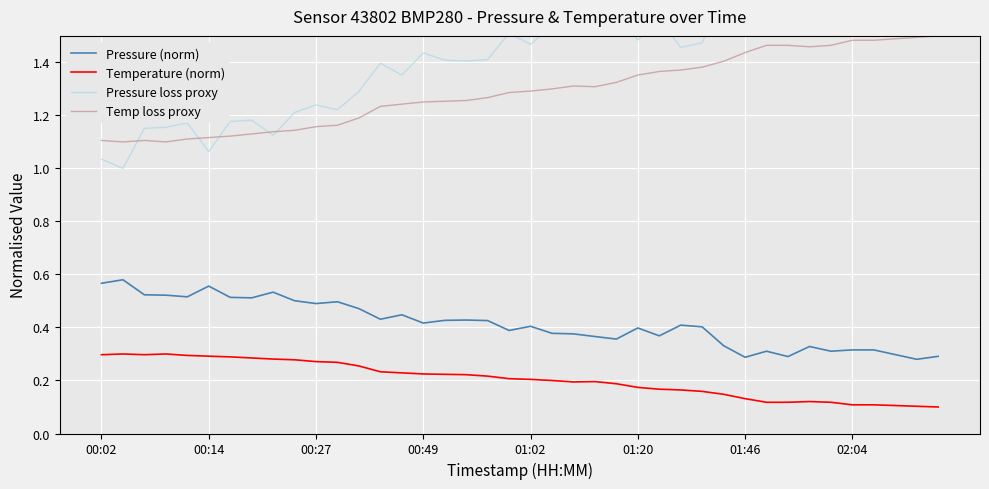

At which label is Pressure (norm) closest to 0?

38